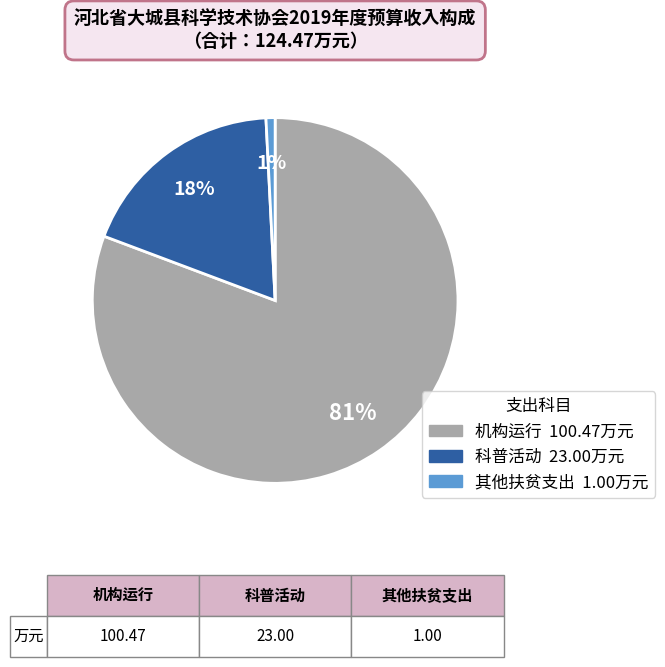

Is it true that 科普活动 is 18% of the pie?

True